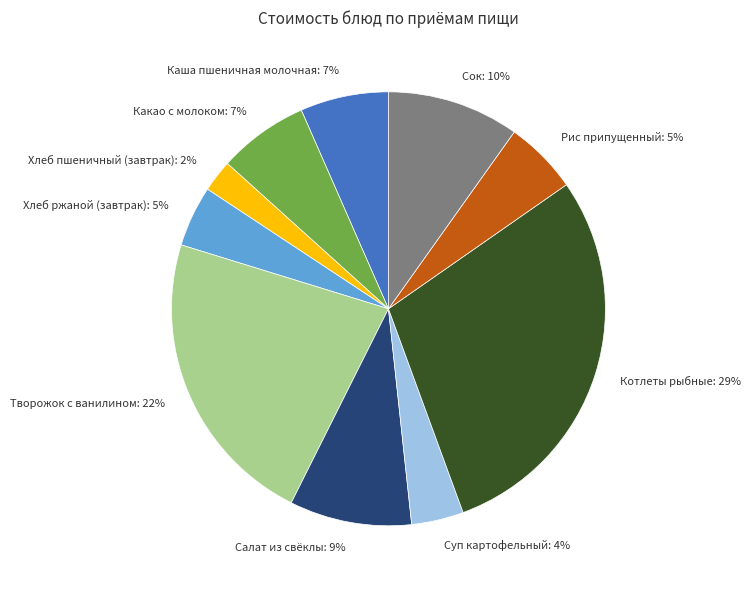

To the nearest percent, what is the average slice percentage?

10%